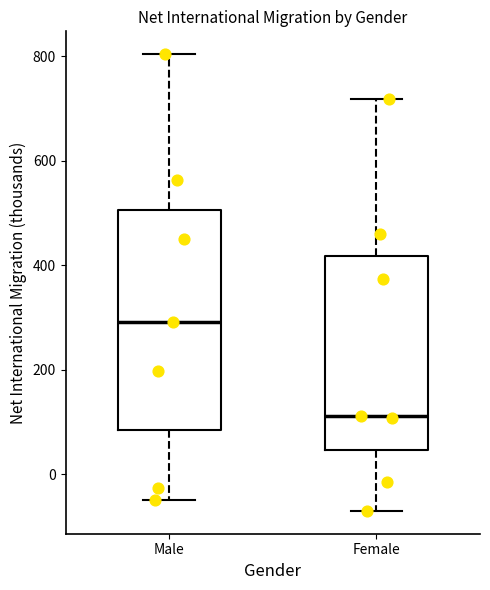

Reading left to right, transcribe this box plot: for each box, give where its median line is, the range the box spans, and where its two whiskers end, as read against the y-axis. The values are not printed on the chart, so give them approximately, as read against the axis.

Male: median 300, box 80 to 500, whiskers -40 to 800
Female: median 120, box 40 to 420, whiskers -60 to 720